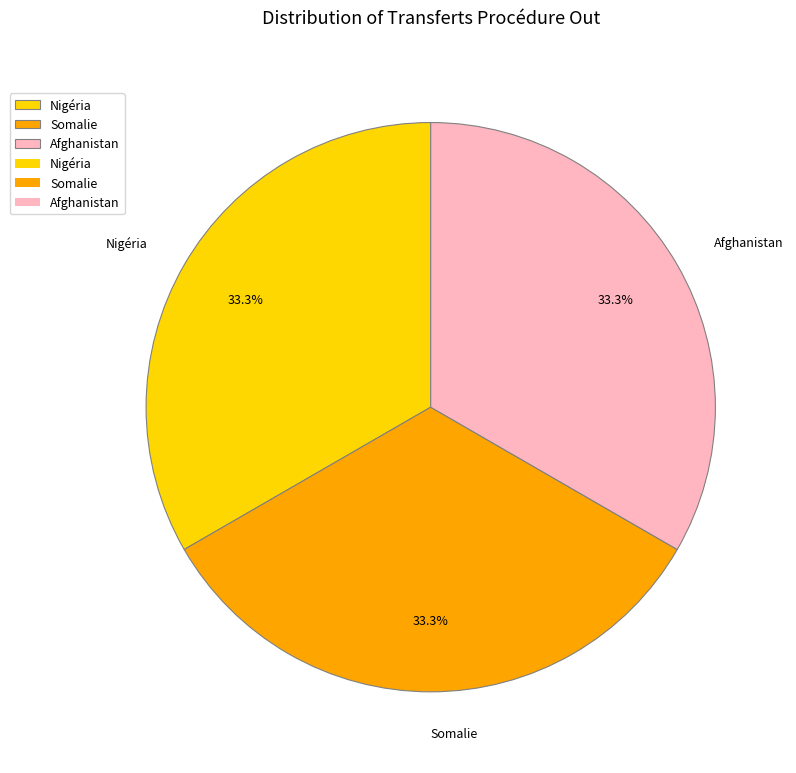

Does any single category account for the majority?

No